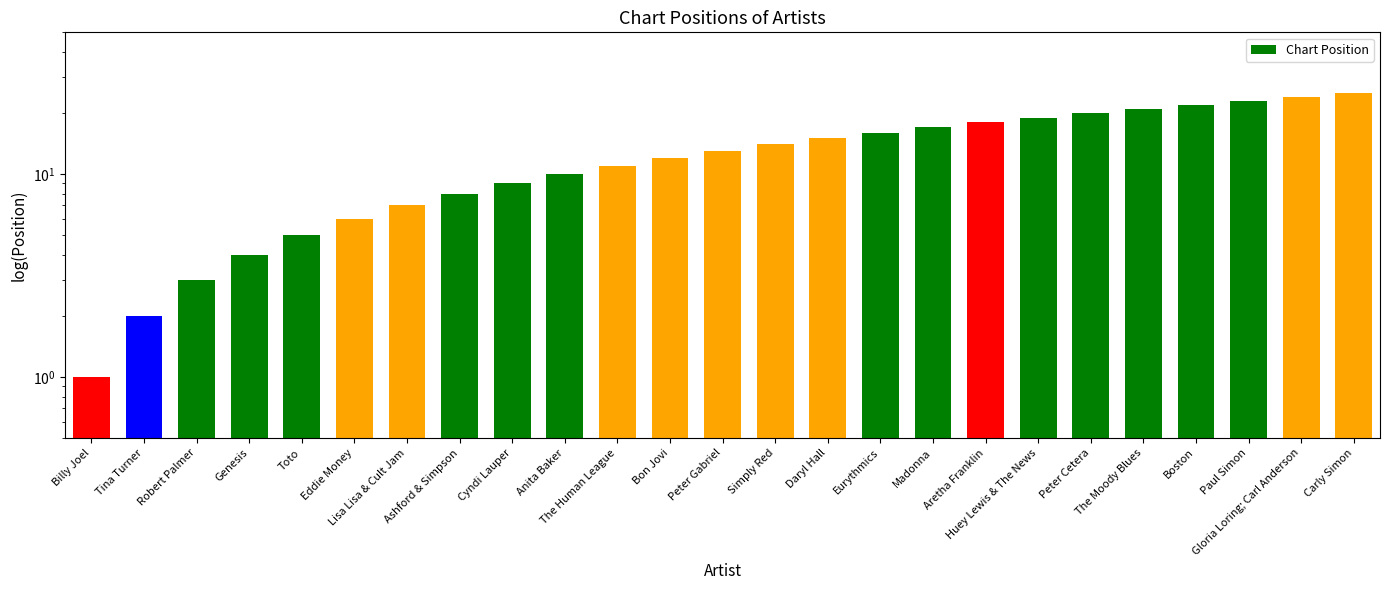

Rank the categories by value from lowest to highest.

Billy Joel, Tina Turner, Robert Palmer, Genesis, Toto, Eddie Money, Lisa Lisa & Cult Jam, Ashford & Simpson, Cyndi Lauper, Anita Baker, The Human League, Bon Jovi, Peter Gabriel, Simply Red, Daryl Hall, Eurythmics, Madonna, Aretha Franklin, Huey Lewis & The News, Peter Cetera, The Moody Blues, Boston, Paul Simon, Gloria Loring; Carl Anderson, Carly Simon